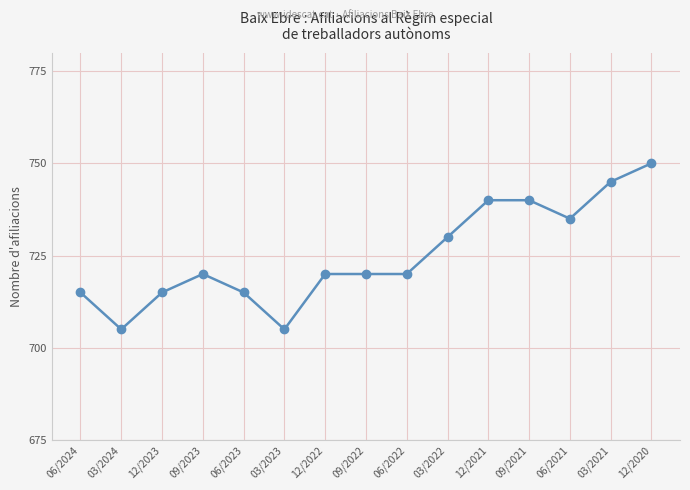

The value at 12/2022 is 274. True or false?

False